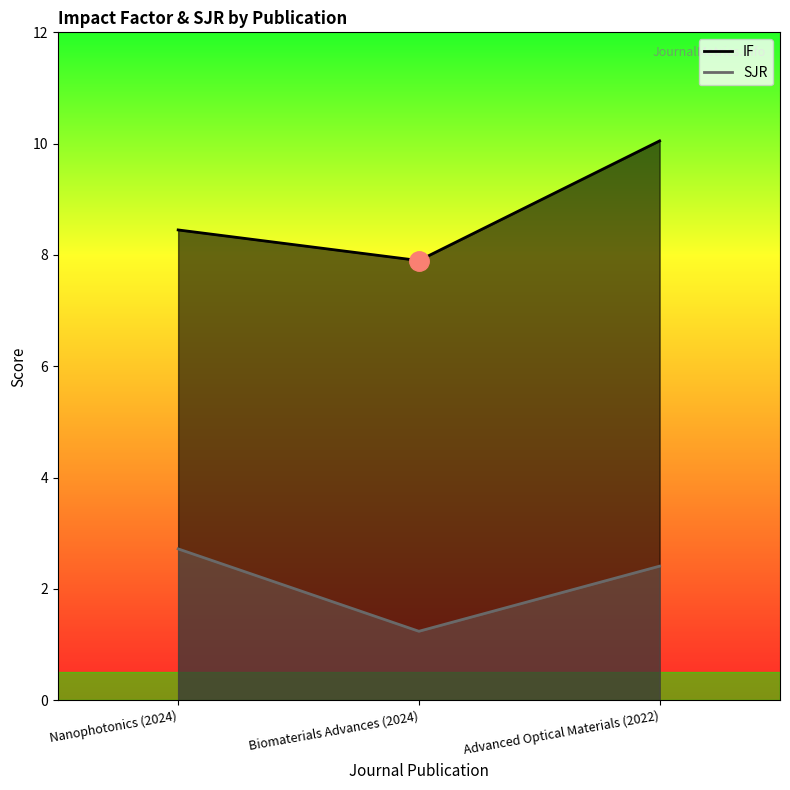

The SJR series shows 2.7 at Nanophotonics (2024). True or false?

True